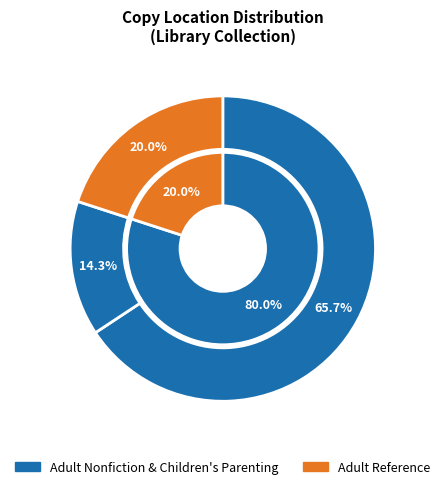

To the nearest percent, what portion does Children's Parenting represent?

14%